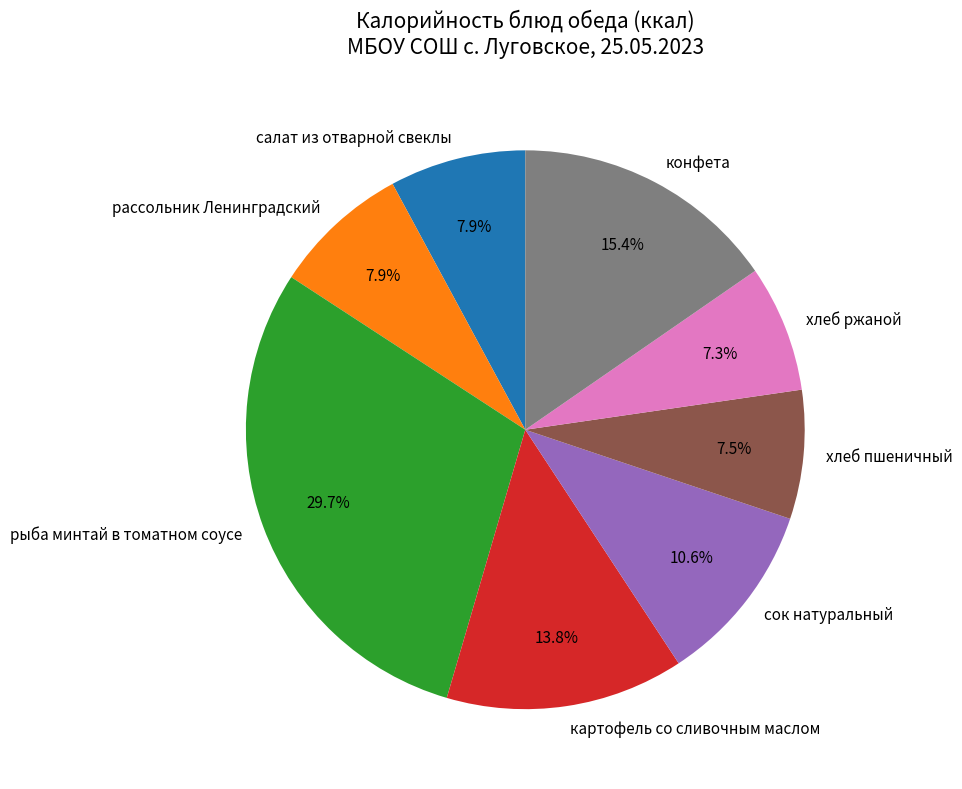

Is it true that хлеб пшеничный is 1% of the pie?

False